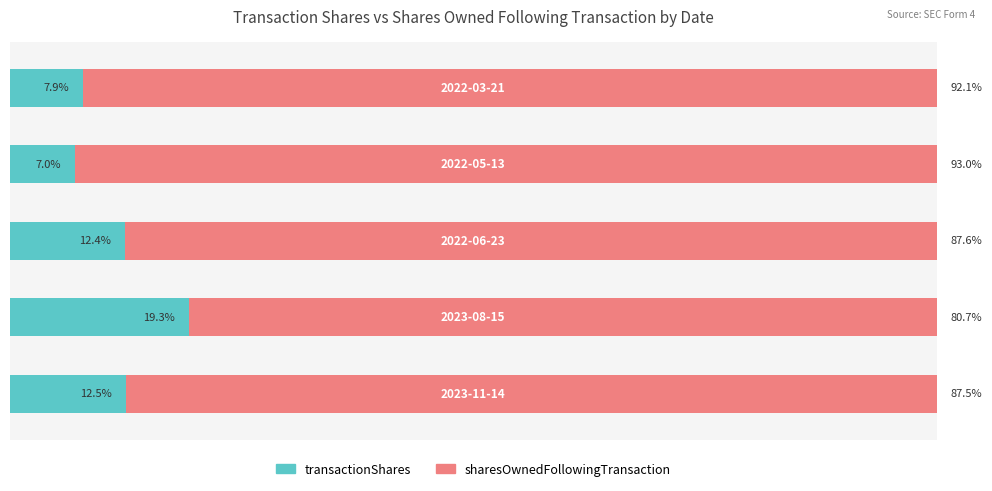

Which series has the largest total across all categories?

sharesOwnedFollowingTransaction